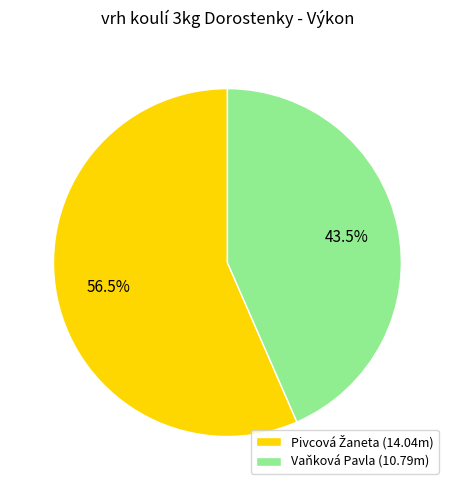

What percentage is NOT represented by Vaňková Pavla (10.79m)?

56.5%